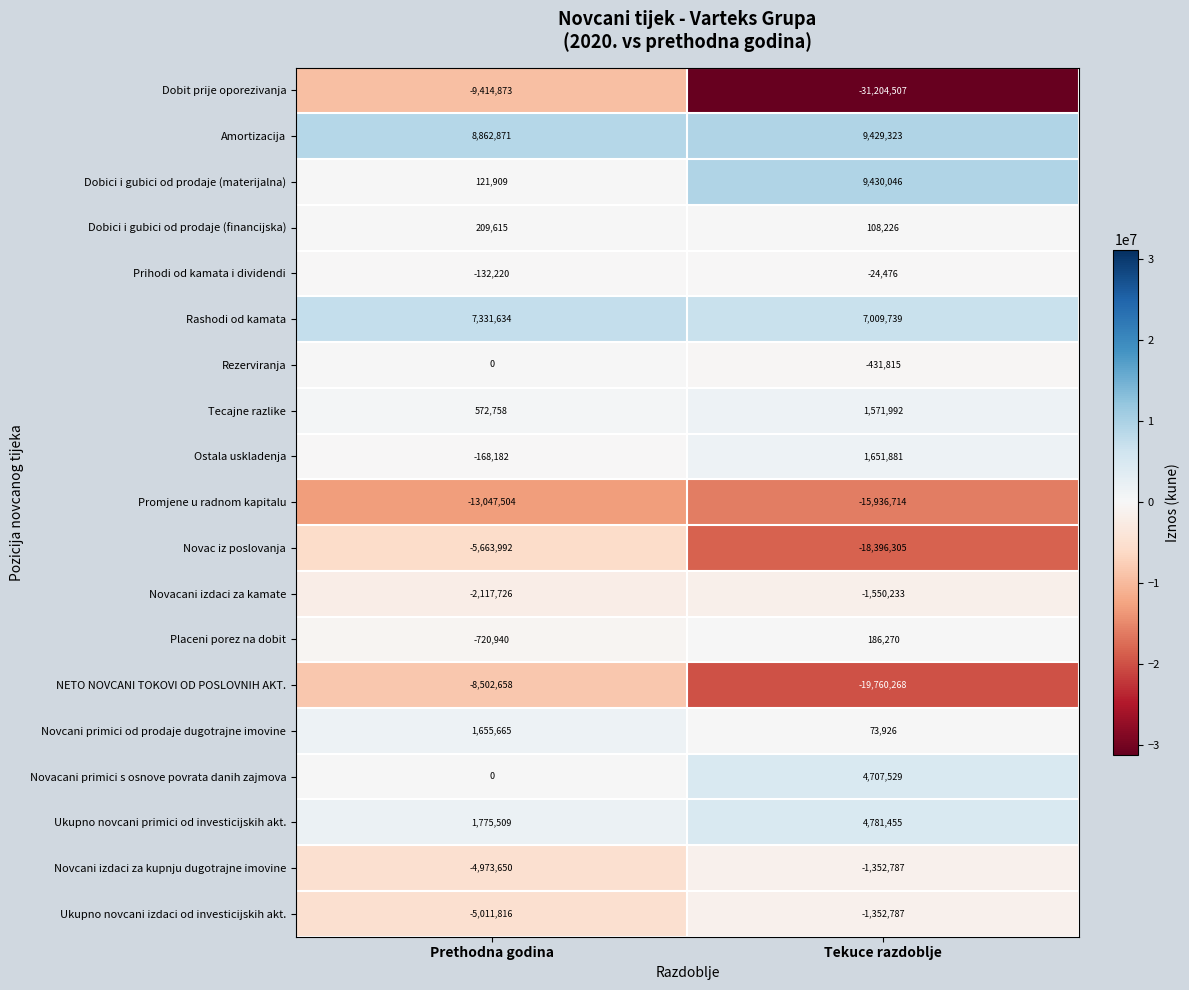

At which label is Dobit prije oporezivanja closest to -20309690?

Prethodna godina